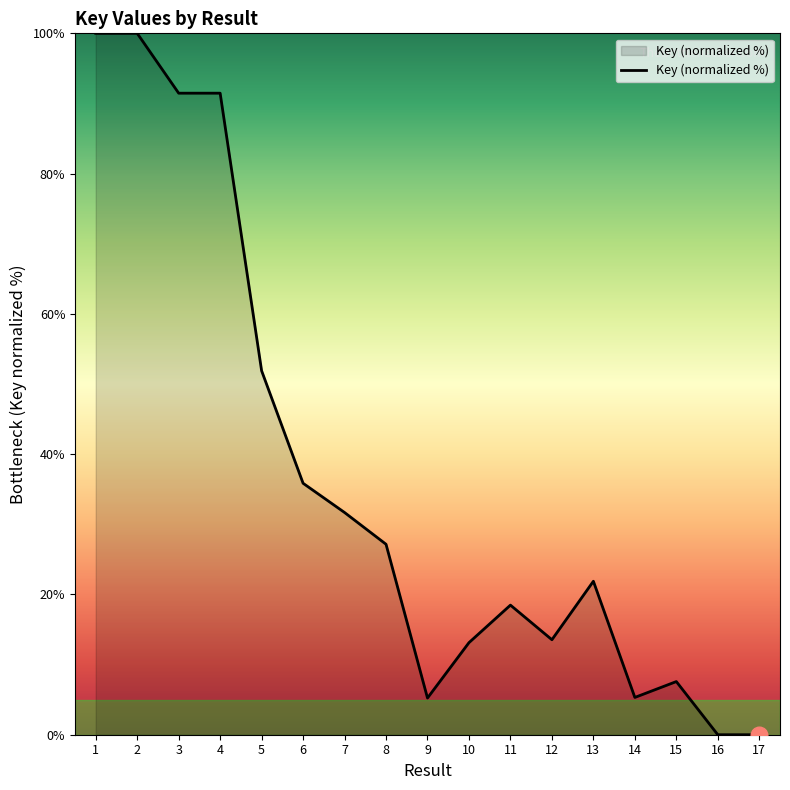

What is the ratio of the value at 1 to the value at 10?

7.6